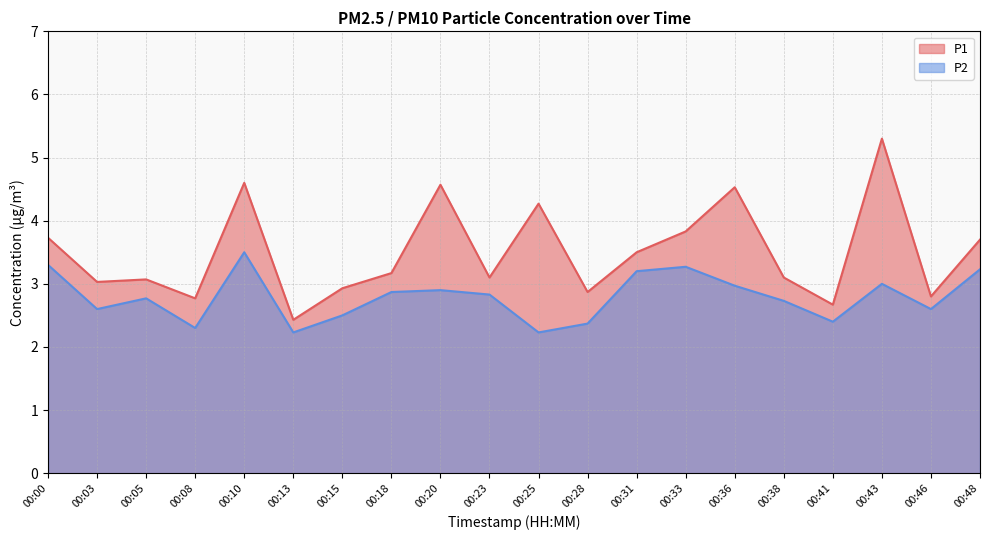

What is the value of the P2 point at the 14th from the left?

3.3